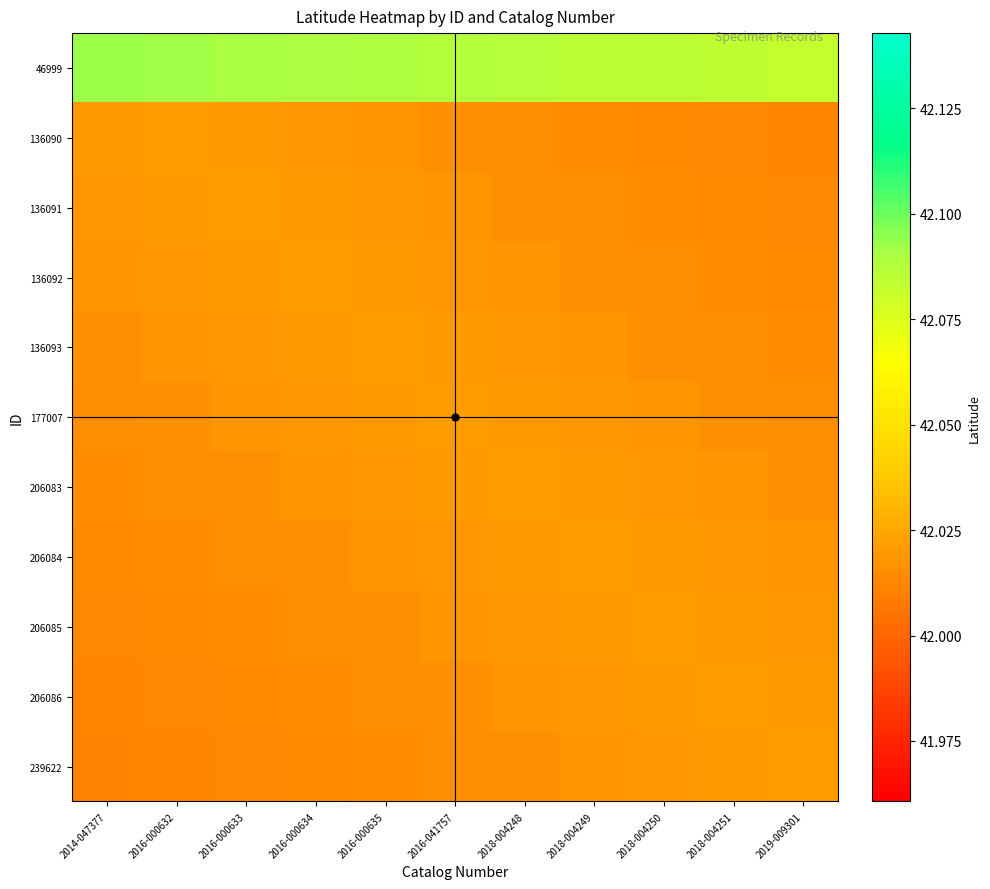

What is the spread (max minus min) of values at 2018-004249?

0.1